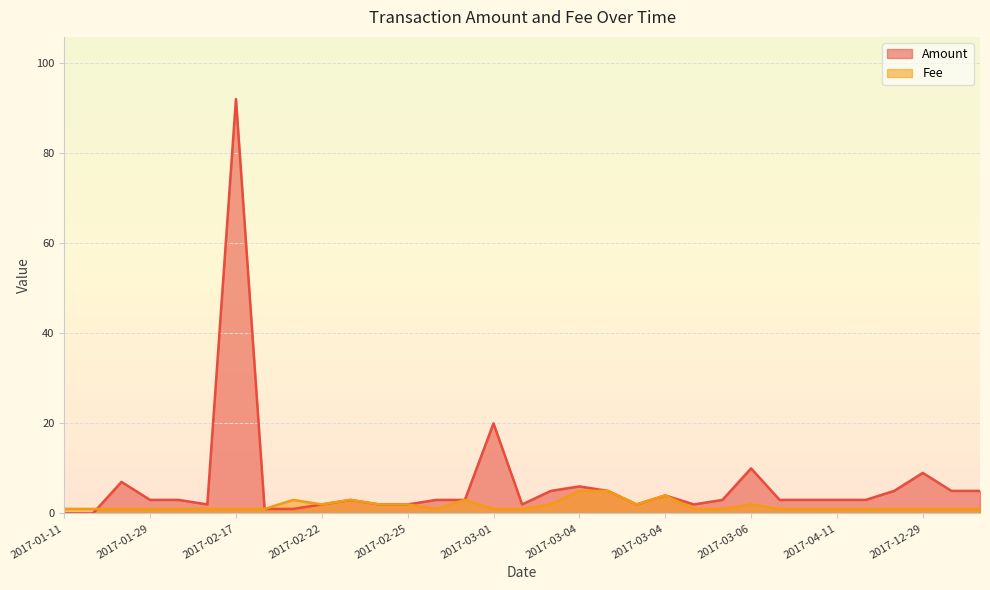

Which series ends up on top after the final intersection of Fee and Amount?

Amount